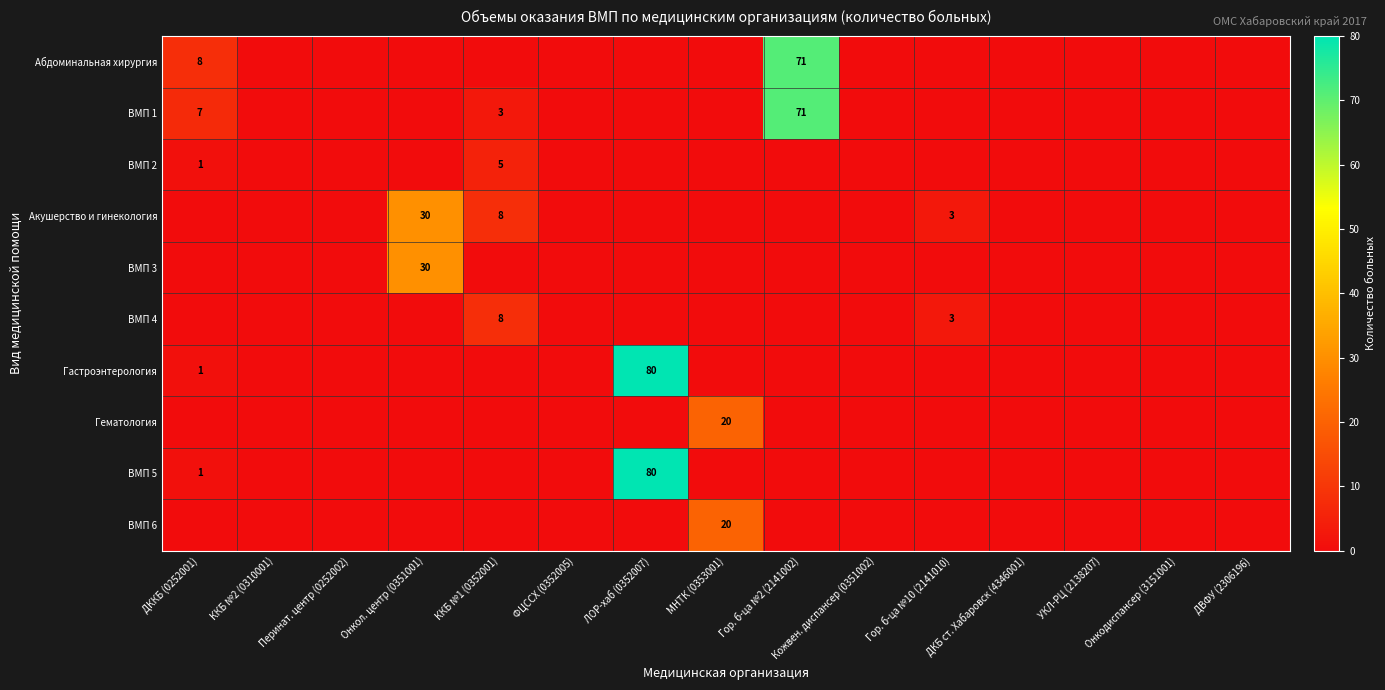

True or false: ВМП 3 has a value of 0 at Гор. б-ца №10 (2141010).

True